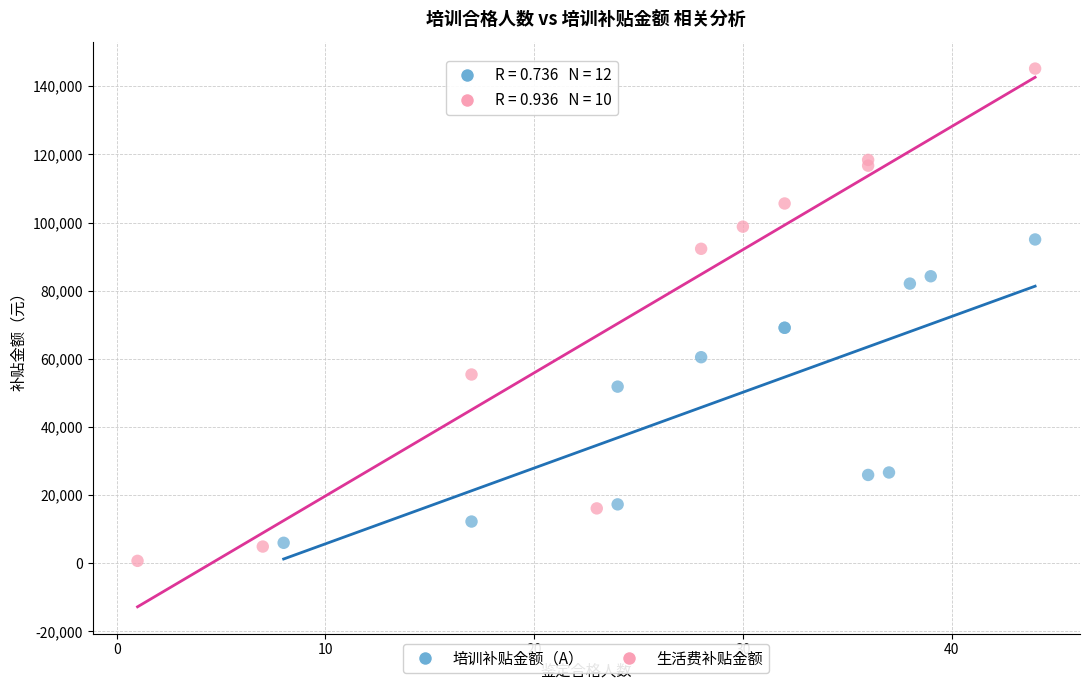

Which series contains the highest Y value?

生活费补贴金额